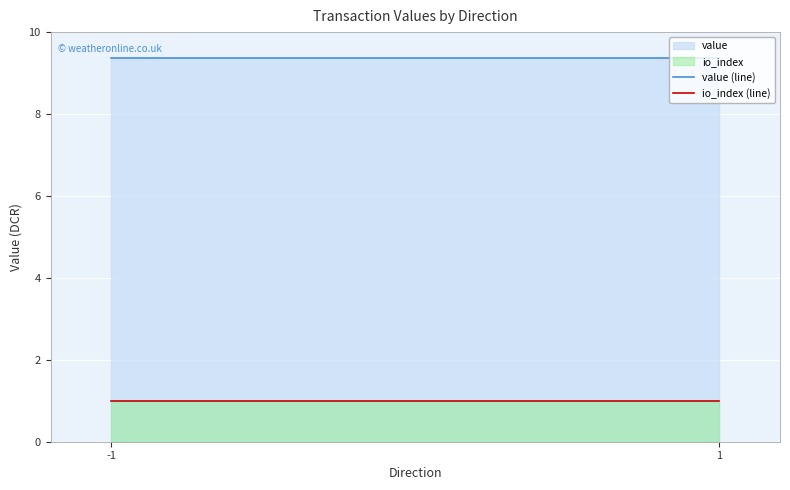

Is the value of io_index (line) at -1 greater than the value of value (line) at 1?

No